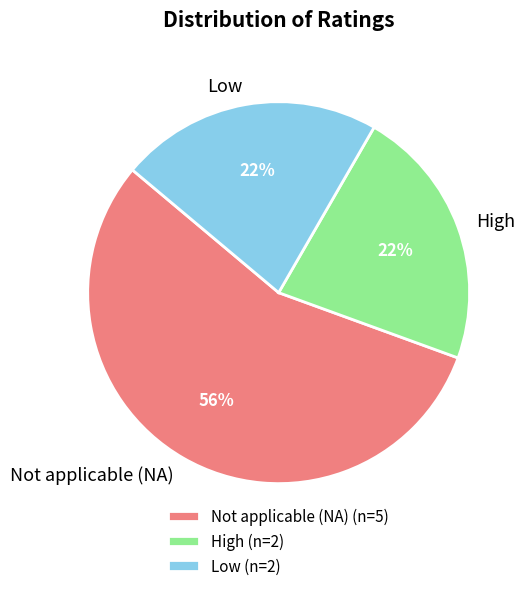

What is the ratio of the value at High (n=2) to the value at Not applicable (NA) (n=5)?

0.4